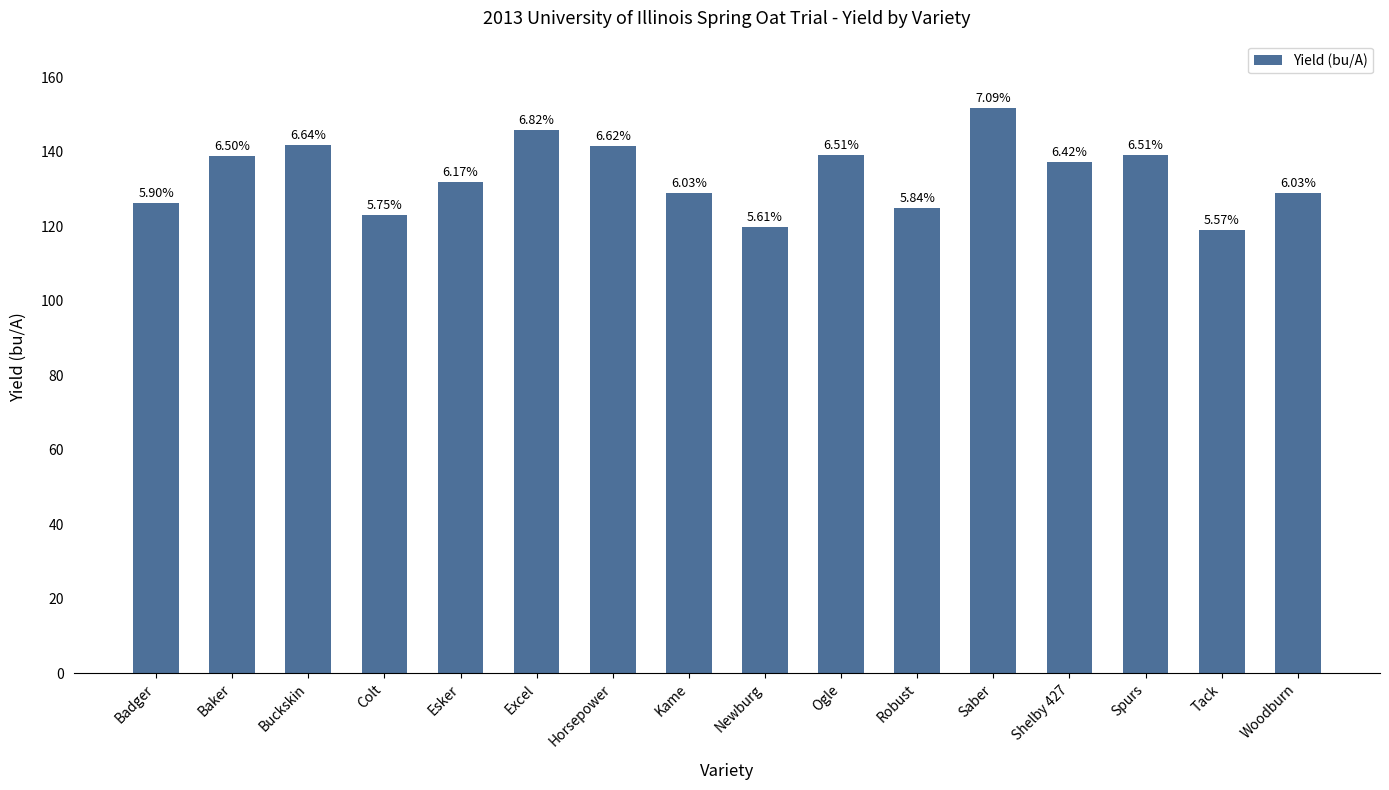

Are the bars horizontal?

No